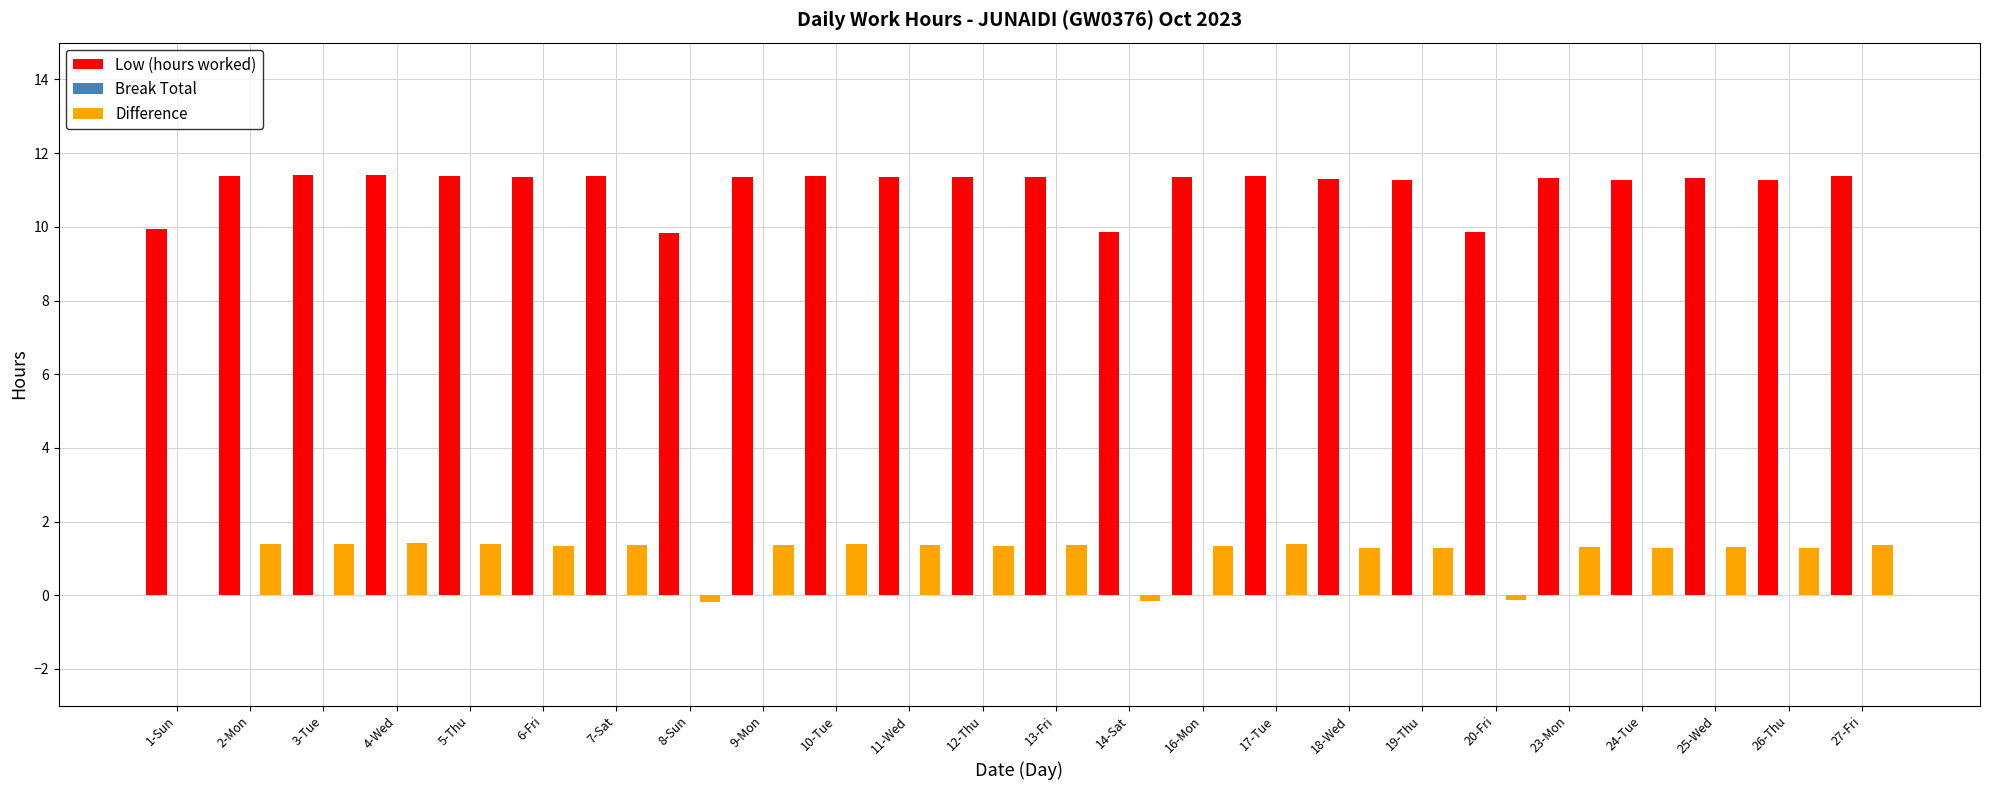

Which series changed the most between 1-Sun and 26-Thu?

Low (hours worked)